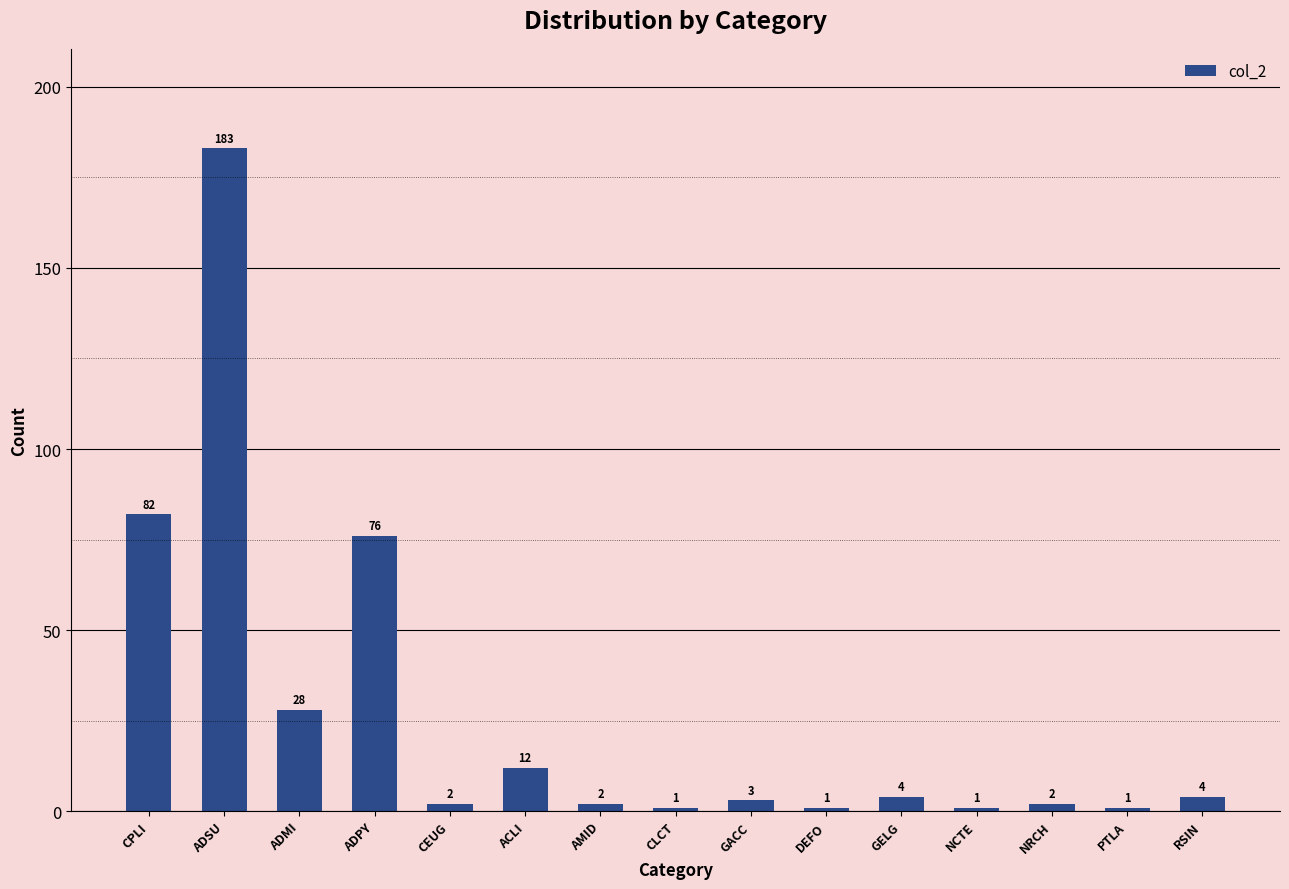

Where does the data first go above 3?

CPLI